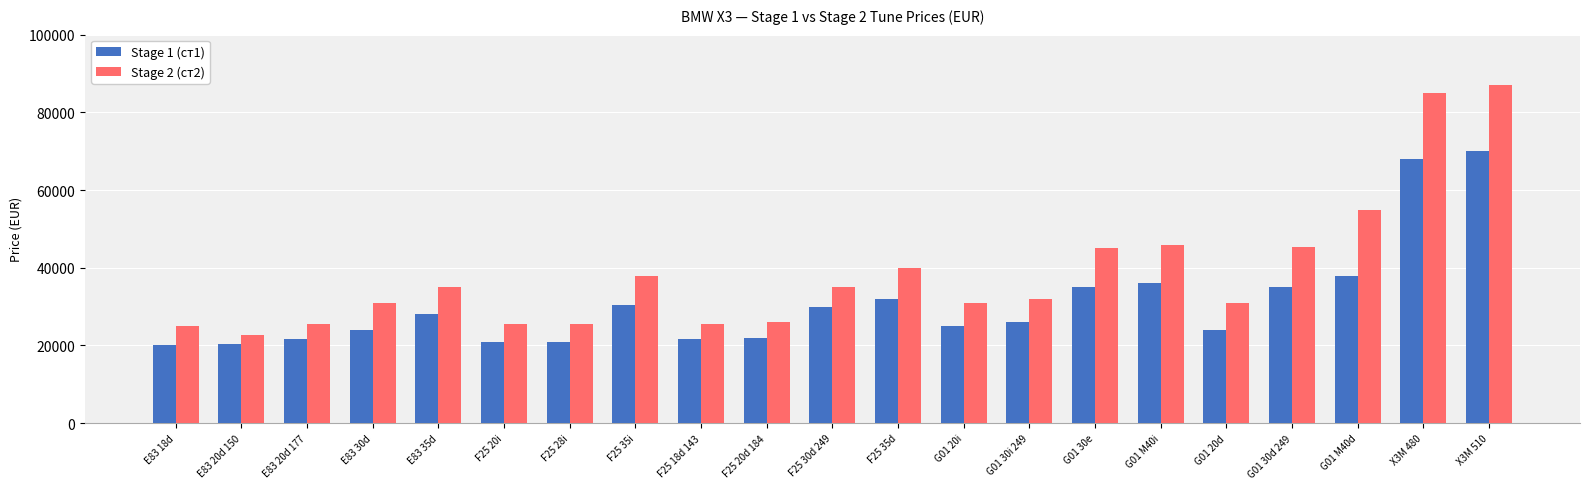

Which series has the largest total across all categories?

Stage 2 (ст2)